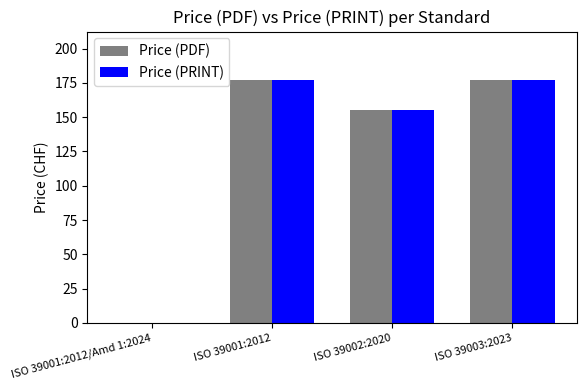

Where is Price (PDF) nearest to the value 88?

ISO 39002:2020